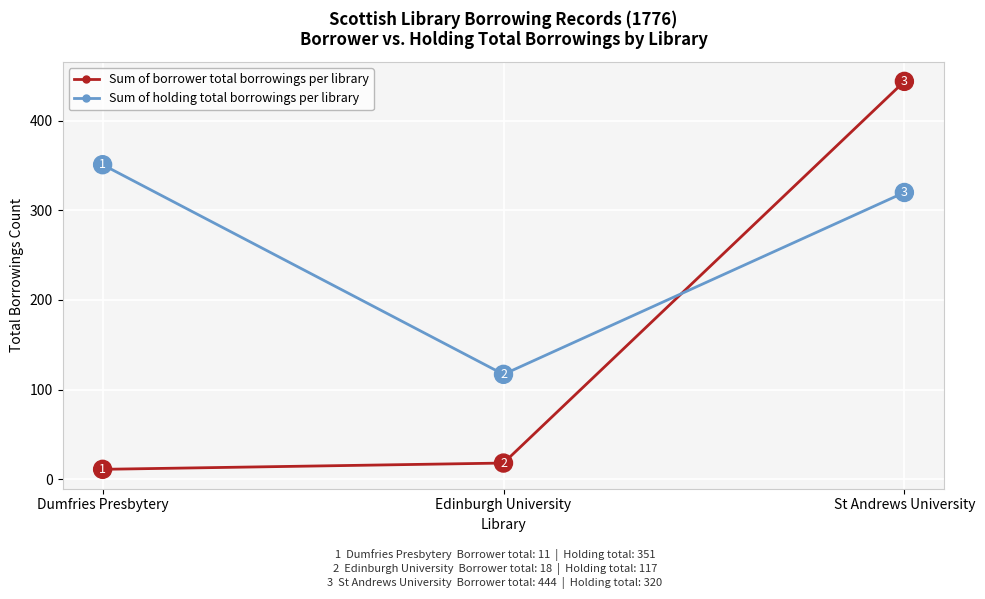

At which category does the chart reach its minimum across all series?

Dumfries Presbytery